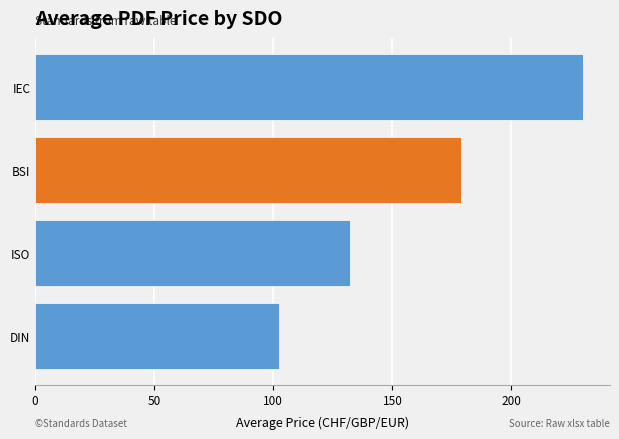

Rank the categories by value from lowest to highest.

DIN, ISO, BSI, IEC